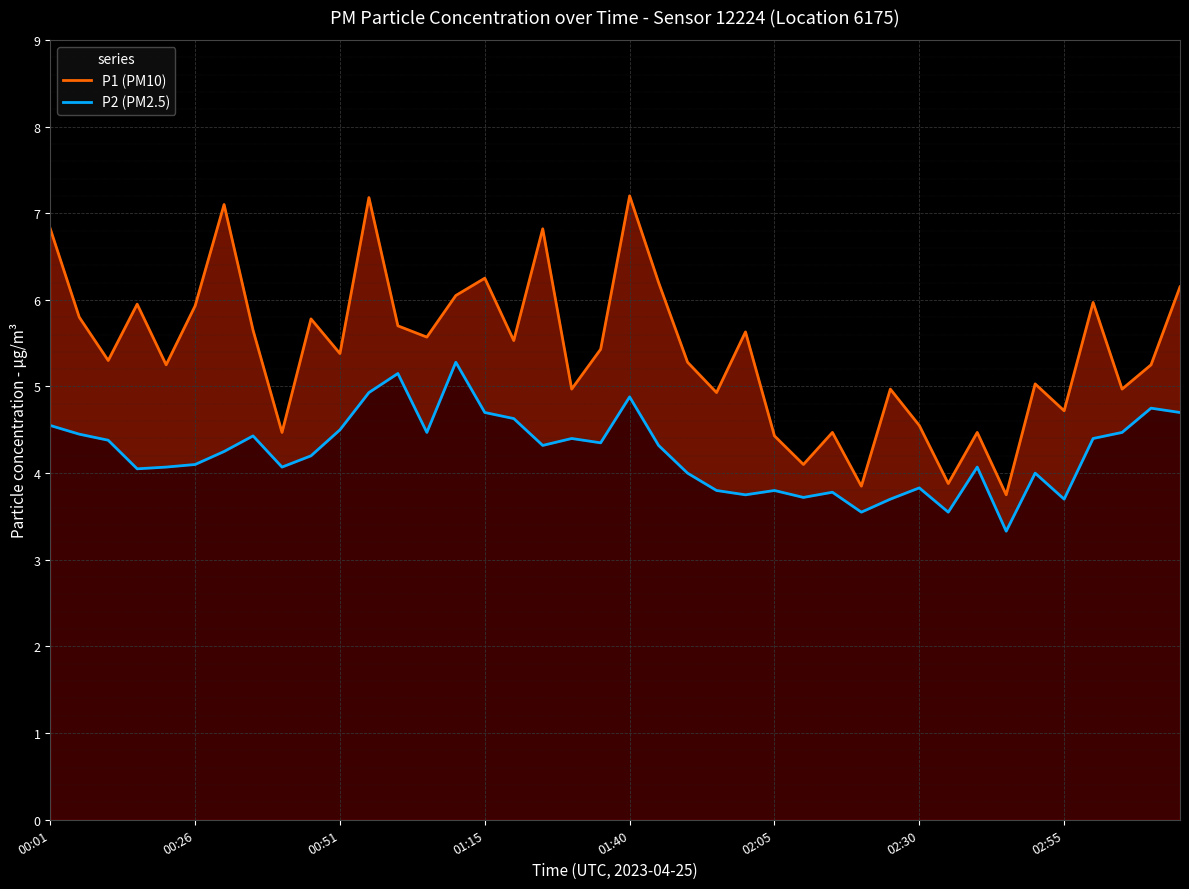

At how many categories does at least one series exceed 5?

26